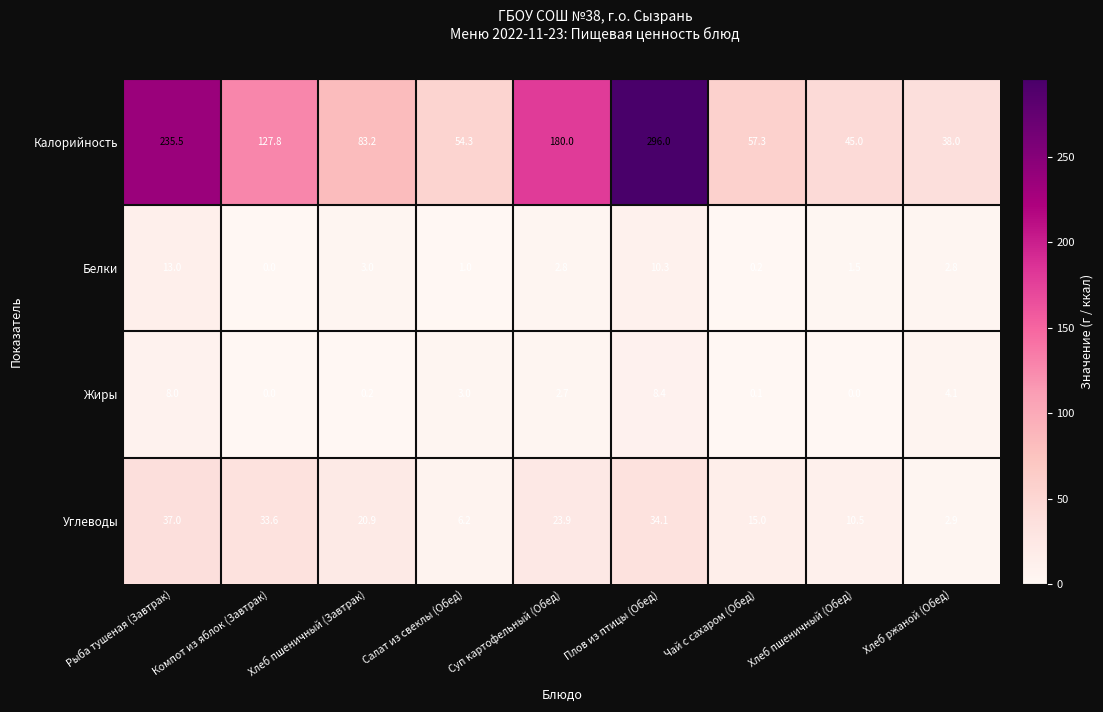

Is it true that Углеводы equals 2.9 at Хлеб ржаной (Обед)?

True